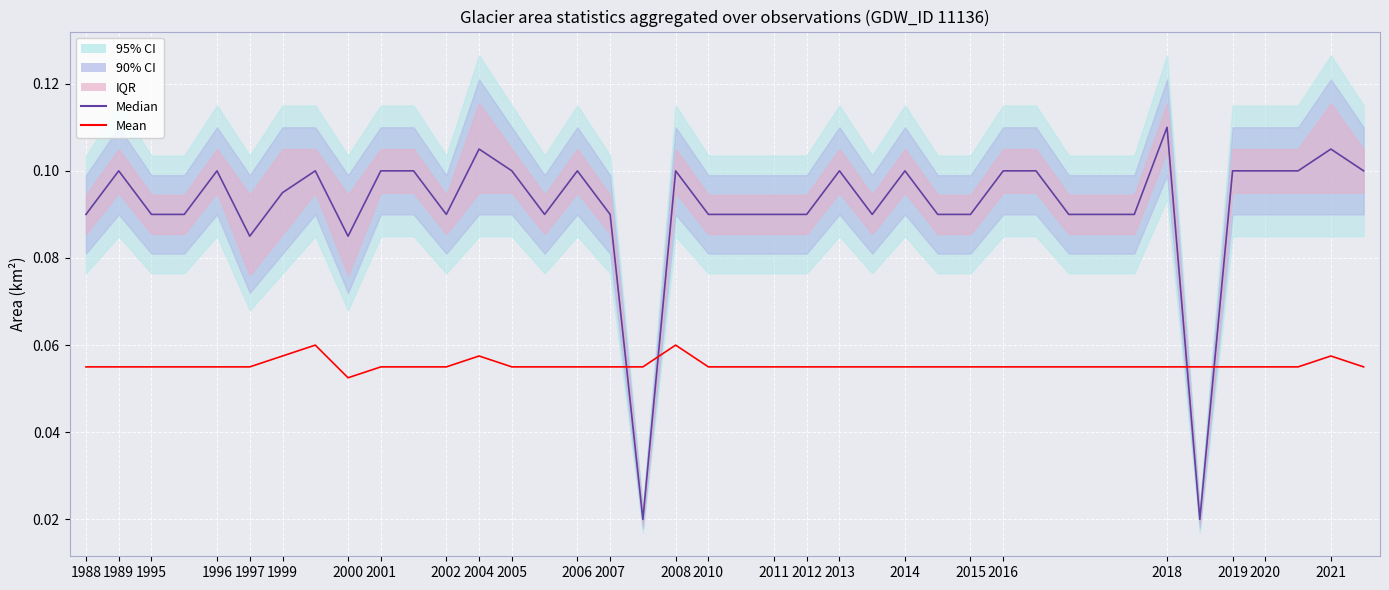

True or false: Mean has more than 2 points higher than both neighbors.

True